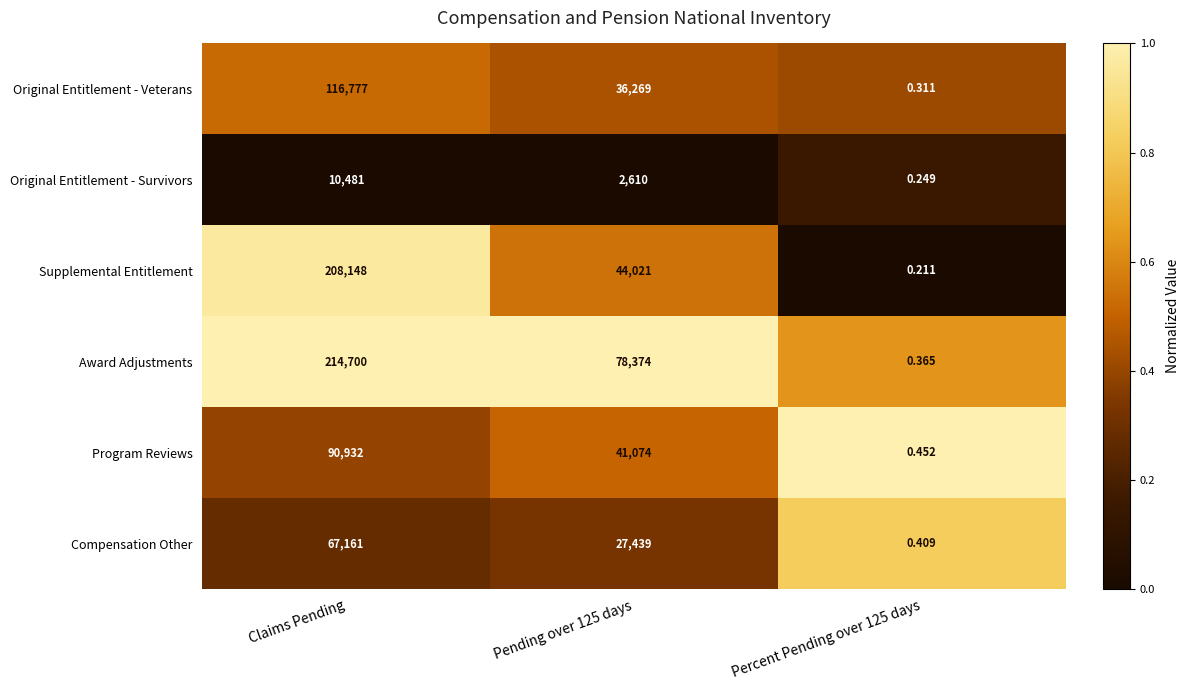

At how many categories does at least one series exceed 0?

3